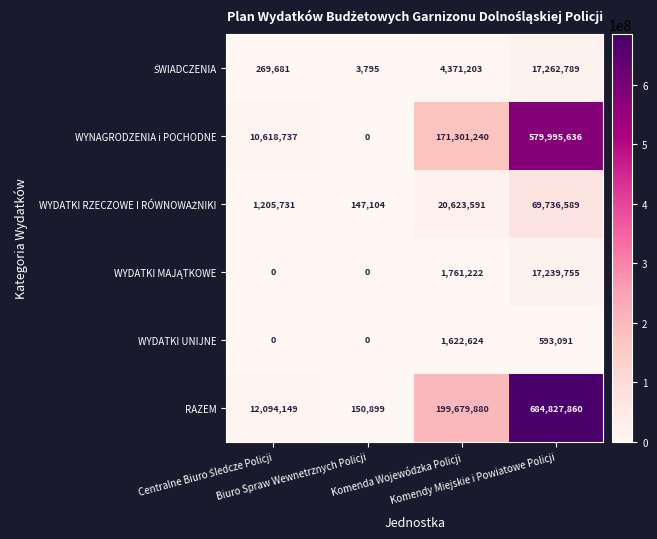

Between Biuro Spraw Wewnetrznych Policji and Komenda Wojewódzka Policji, which series saw the biggest shift?

RAZEM